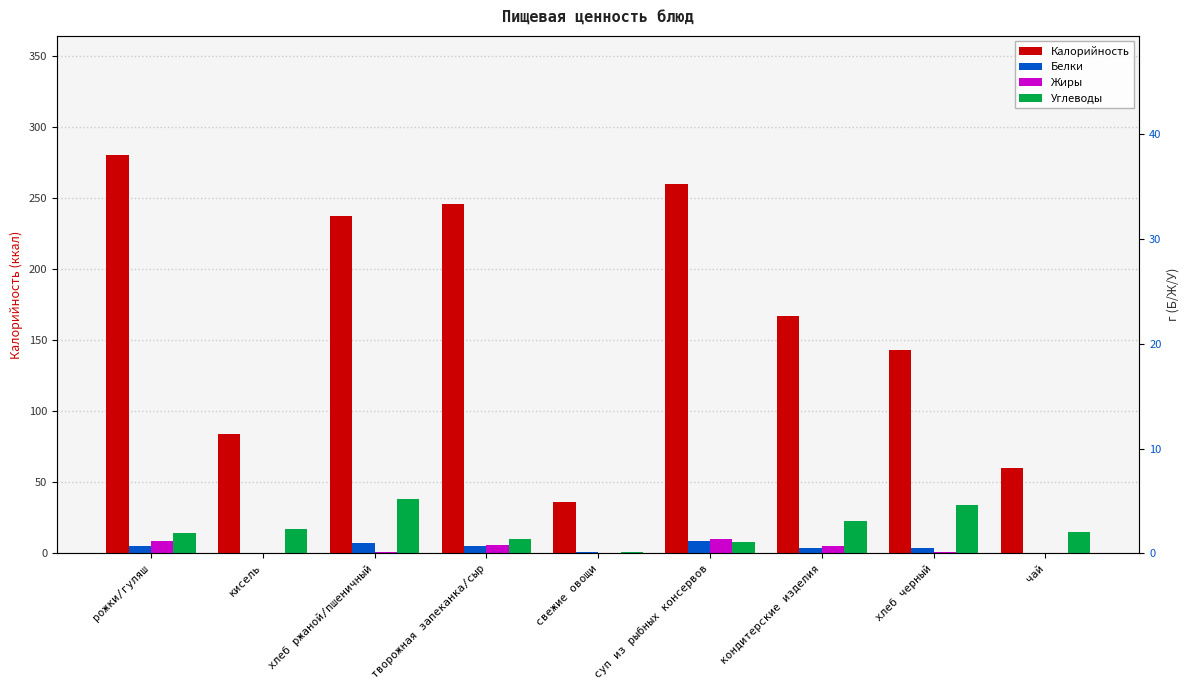

What position from the left is рожки/гуляш?

1